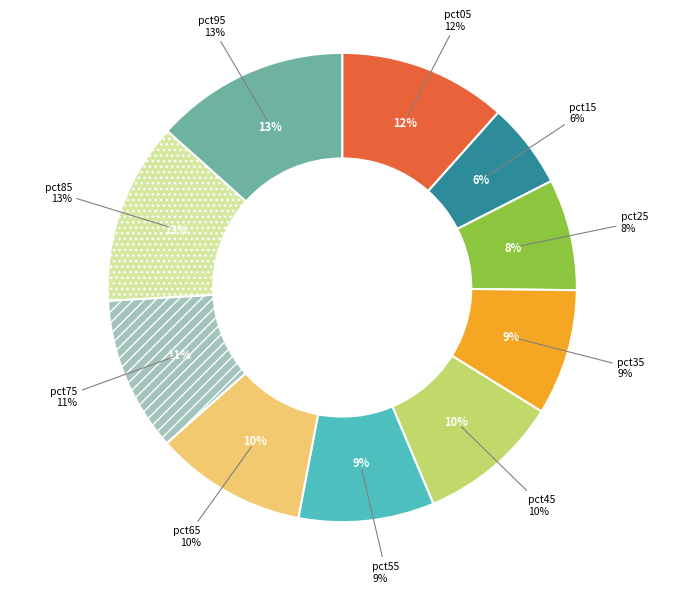

How many segments does this pie chart have?

10